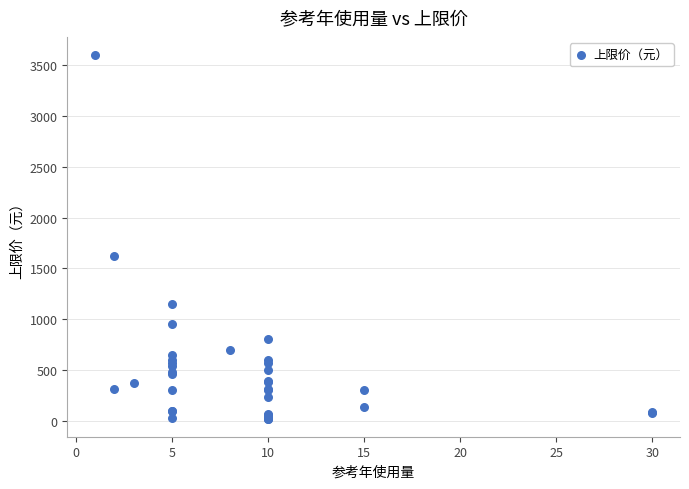

What Y value in the scatter plot is closest to 1810?

1620